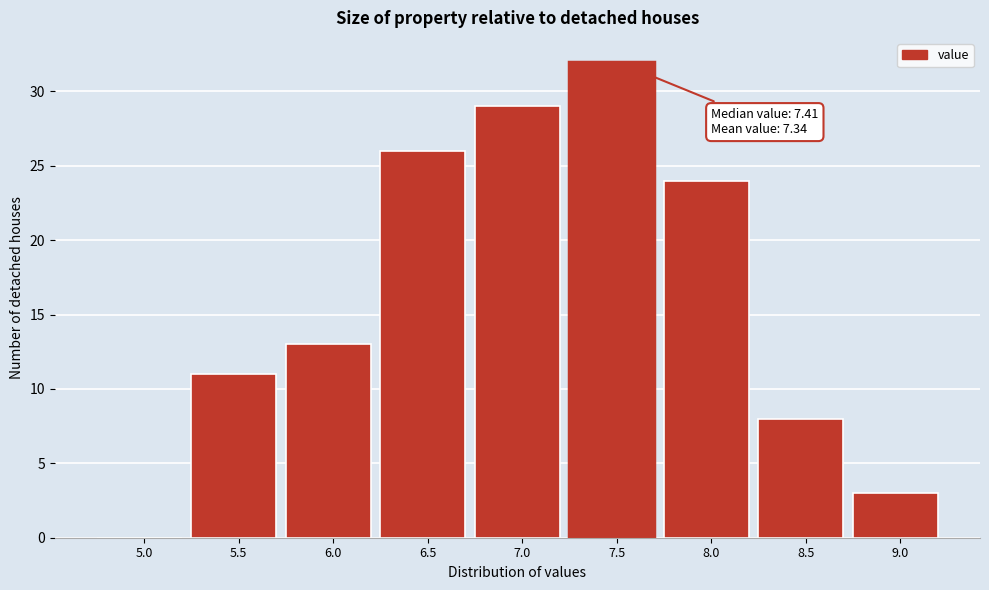

Reading left to right, transcribe all the data shown in this chart.

5.0=0	5.5=11	6.0=13	6.5=26	7.0=29	7.5=32	8.0=24	8.5=8	9.0=3